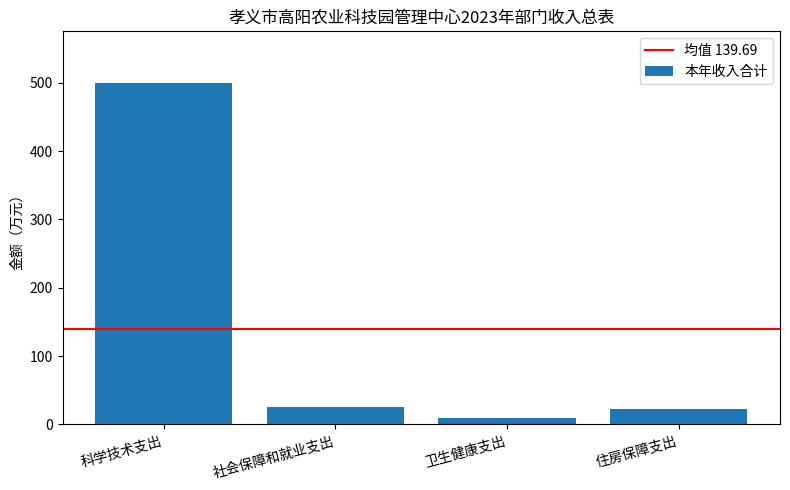

Reading left to right, transcribe all the data shown in this chart.

500.1	25.9	10.1	22.6